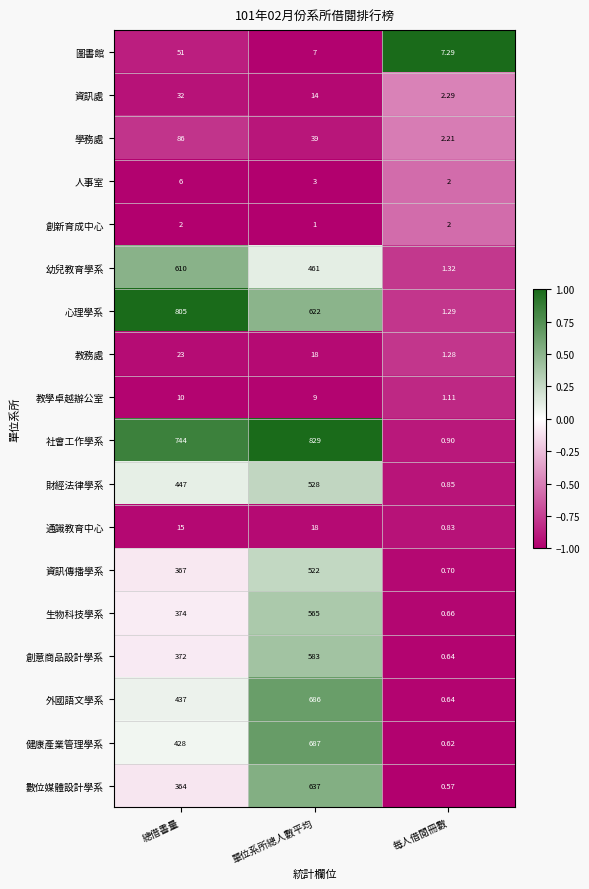

Where is 健康產業管理學系 nearest to the value 343?

總借書量